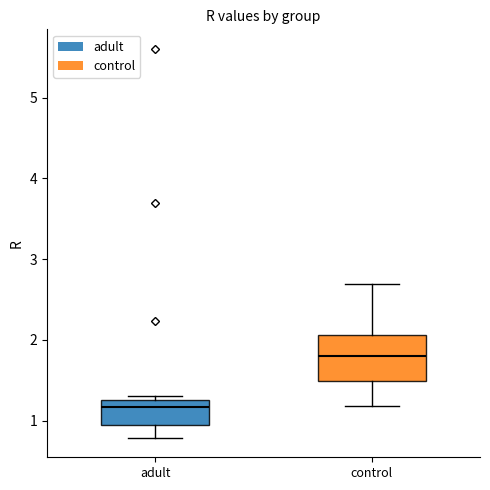

Reading left to right, transcribe this box plot: for each box, give where its median line is, the range the box spans, and where its two whiskers end, as read against the y-axis. The values are not printed on the chart, so give them approximately, as read against the axis.

adult: median 1.2, box 1.0 to 1.3, whiskers 0.8 to 1.3 (just above the box's upper edge)
control: median 1.8, box 1.5 to 2.1, whiskers 1.2 to 2.7